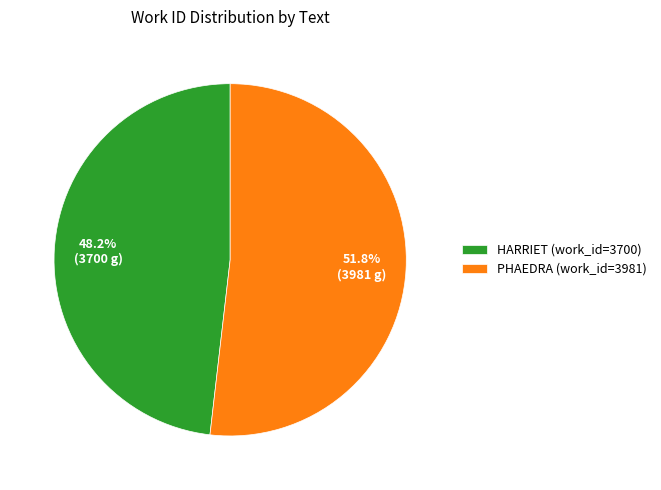

To the nearest percent, what is the difference between the PHAEDRA and HARRIET slice percentages?

4%